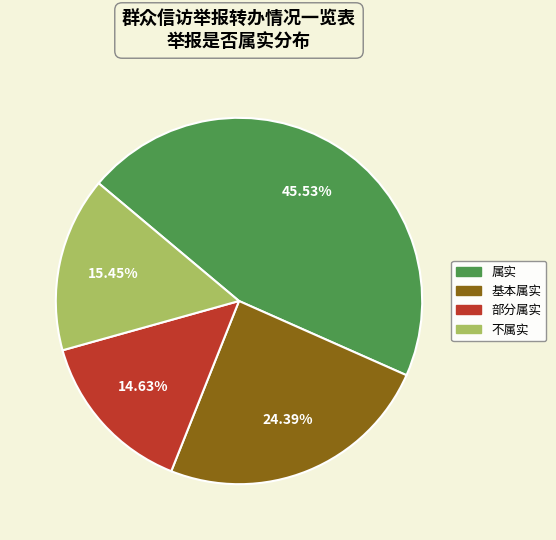

Rank the categories by value from highest to lowest.

属实, 基本属实, 不属实, 部分属实